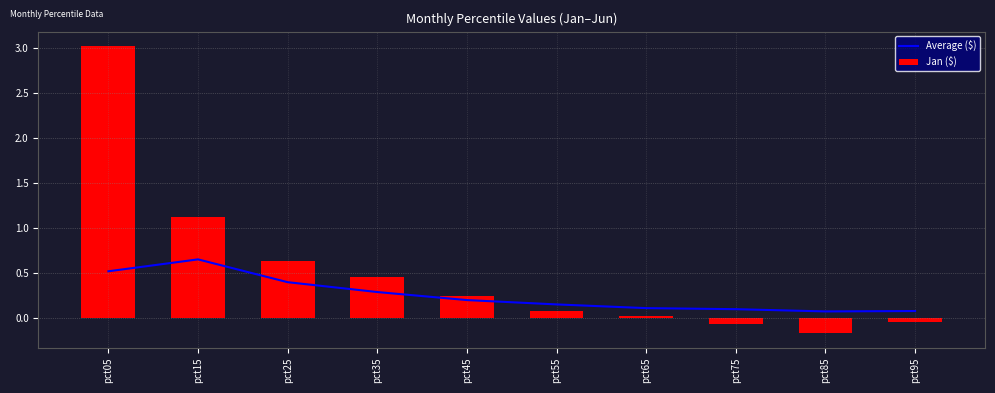

What is the value of the Jan ($) bar at the 9th from the left?

-0.2